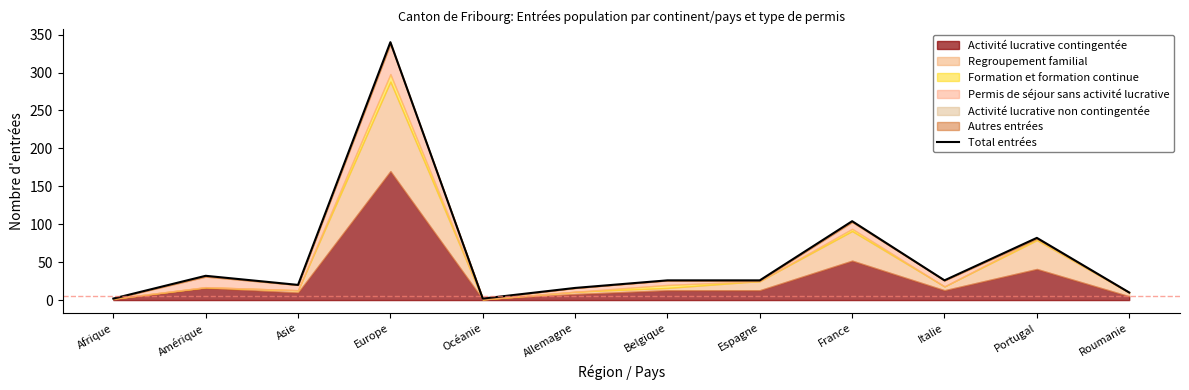

Which category has the lowest value across all series?

Afrique